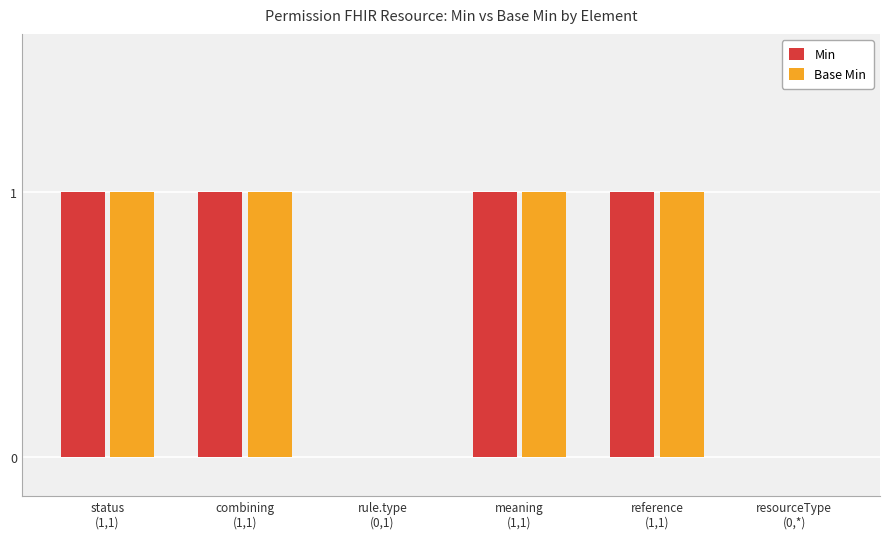

What is the sum of all Min values?

4